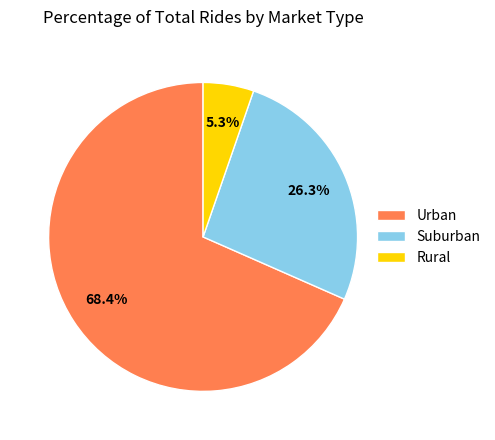

Does Urban represent more than half of the total?

Yes